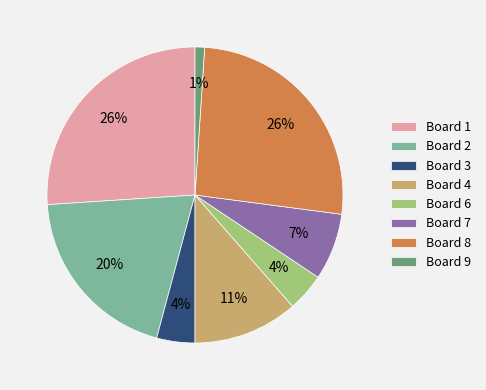

How many segments does this pie chart have?

8